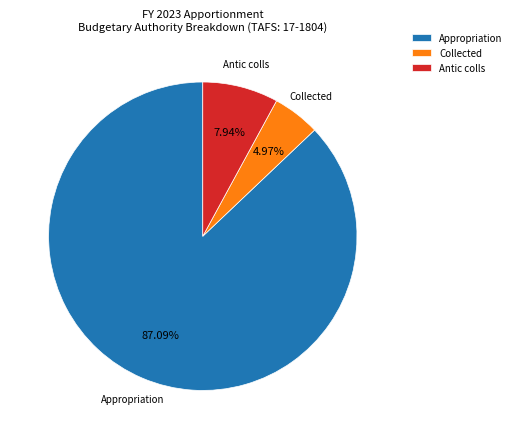

Rank the categories by value from highest to lowest.

Appropriation, Antic colls, Collected